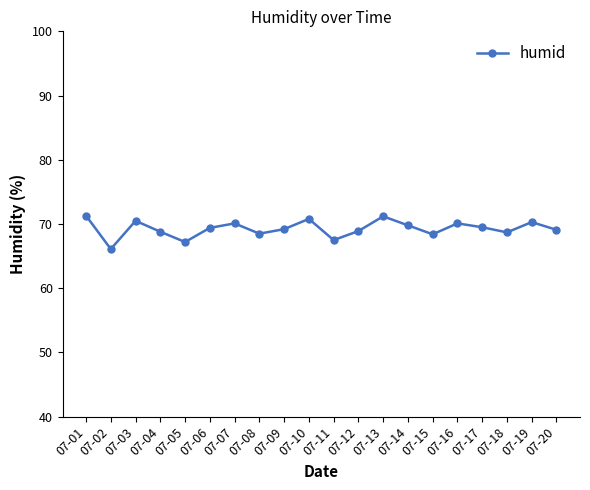

What is the change in value from 07-04 to 07-16?

+1.3